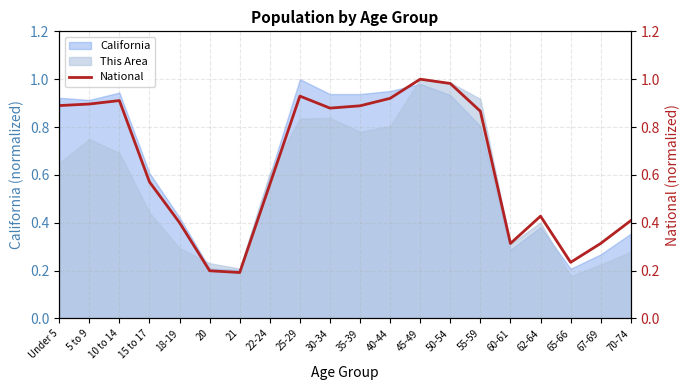

What is the change in value from 30-34 to 45-49?

+0.1